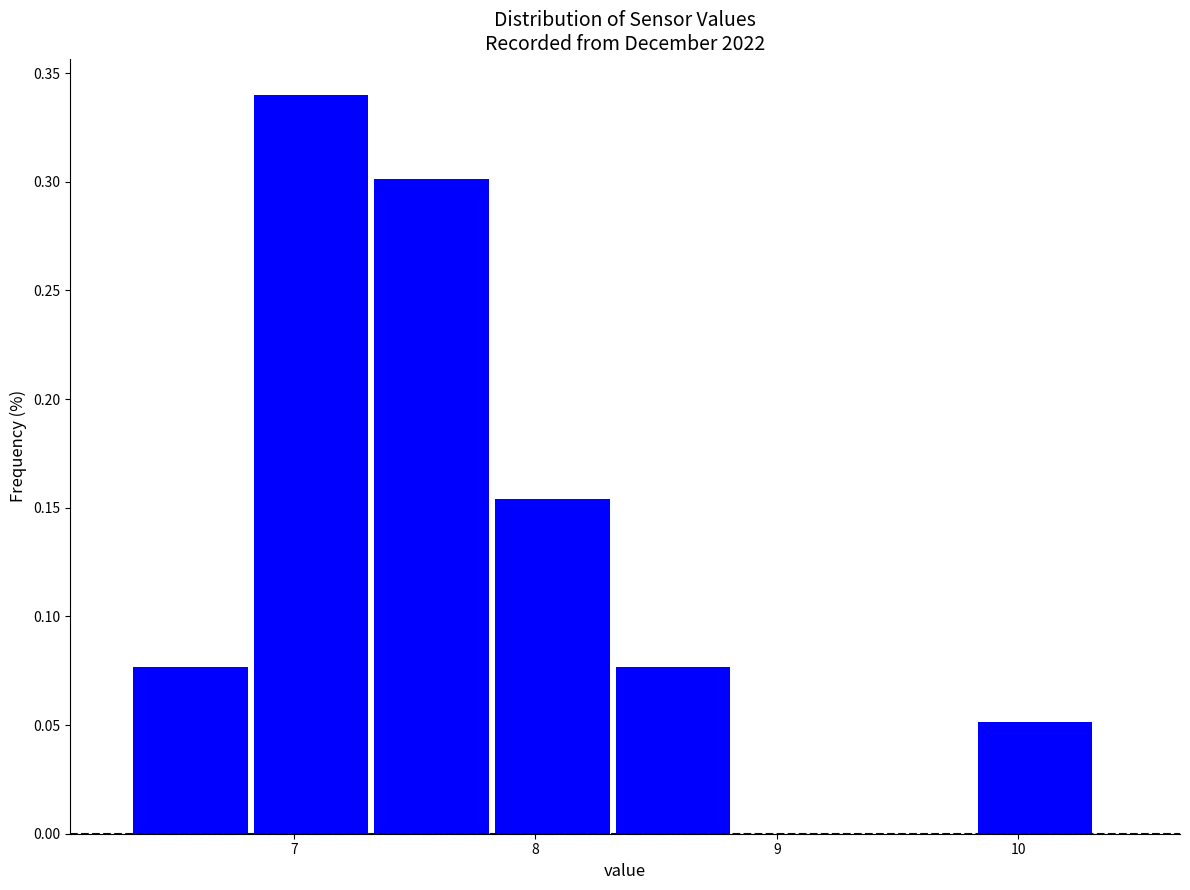

How tall is the bar that spans 8.32 to 8.82 on the x-axis? Neither the bar edges nor the heights are printed on the chart, so give them approximately, as read against the axes.

0.075